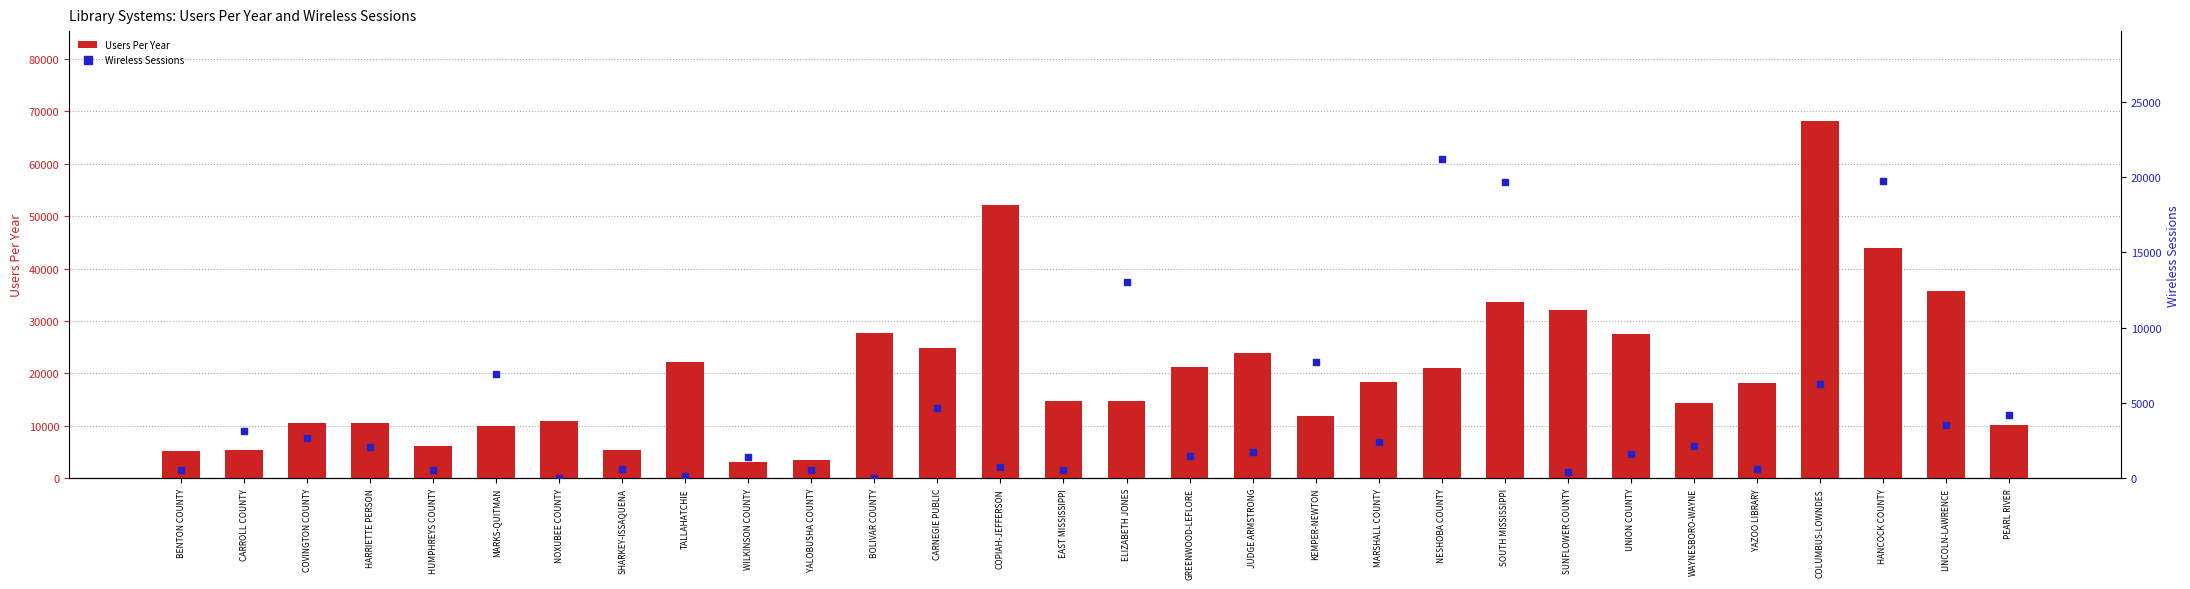

At which category is the sum across all series the highest?

COLUMBUS-LOWNDES